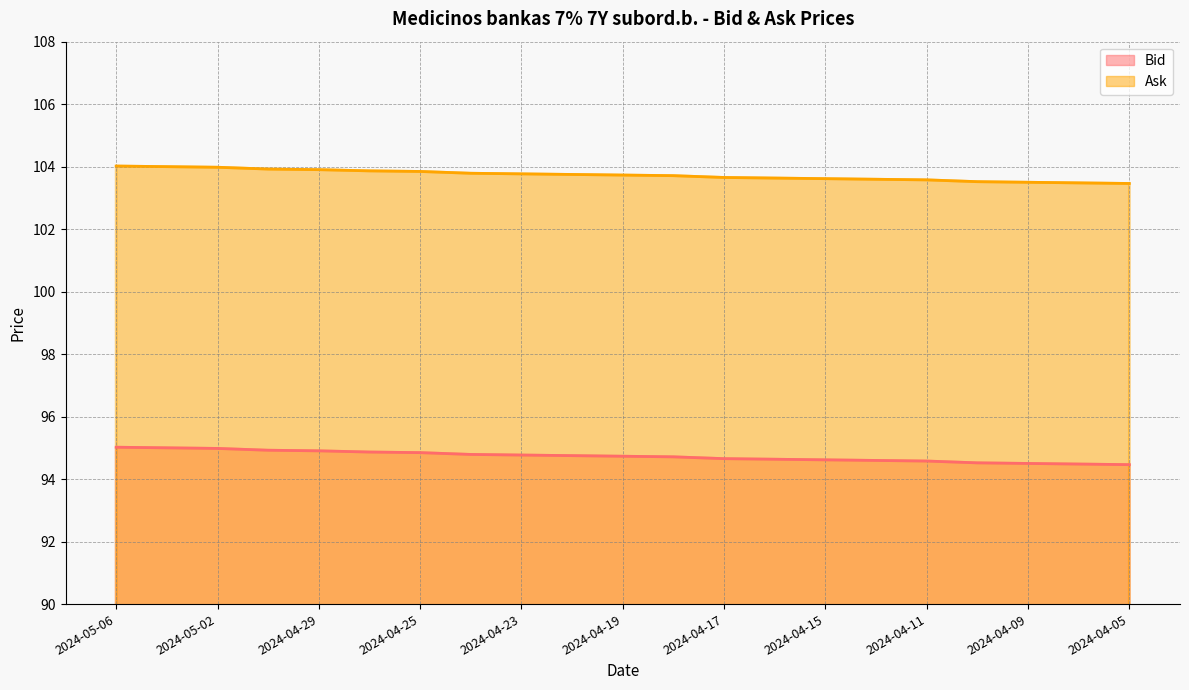

Reading left to right, list all the values displayed in this chart.

Bid: 2024-05-06=95.0	2024-05-03=95.0	2024-05-02=95.0	2024-04-30=94.9	2024-04-29=94.9	2024-04-26=94.9	2024-04-25=94.8	2024-04-24=94.8	2024-04-23=94.8	2024-04-22=94.8	2024-04-19=94.7	2024-04-18=94.7	2024-04-17=94.7	2024-04-16=94.6	2024-04-15=94.6	2024-04-12=94.6	2024-04-11=94.6	2024-04-10=94.5	2024-04-09=94.5	2024-04-08=94.5	2024-04-05=94.5
Ask: 2024-05-06=104.0	2024-05-03=104.0	2024-05-02=104.0	2024-04-30=103.9	2024-04-29=103.9	2024-04-26=103.9	2024-04-25=103.8	2024-04-24=103.8	2024-04-23=103.8	2024-04-22=103.8	2024-04-19=103.7	2024-04-18=103.7	2024-04-17=103.7	2024-04-16=103.6	2024-04-15=103.6	2024-04-12=103.6	2024-04-11=103.6	2024-04-10=103.5	2024-04-09=103.5	2024-04-08=103.5	2024-04-05=103.5